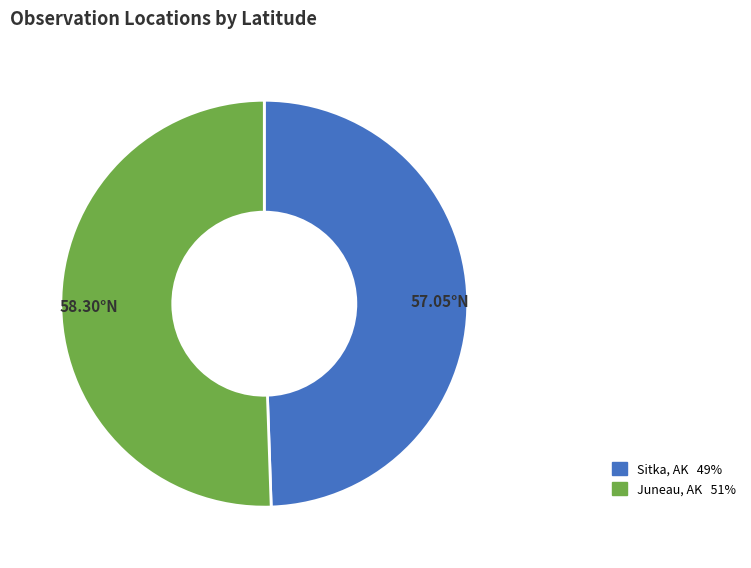

Is there any slice that represents more than half of the pie?

Yes